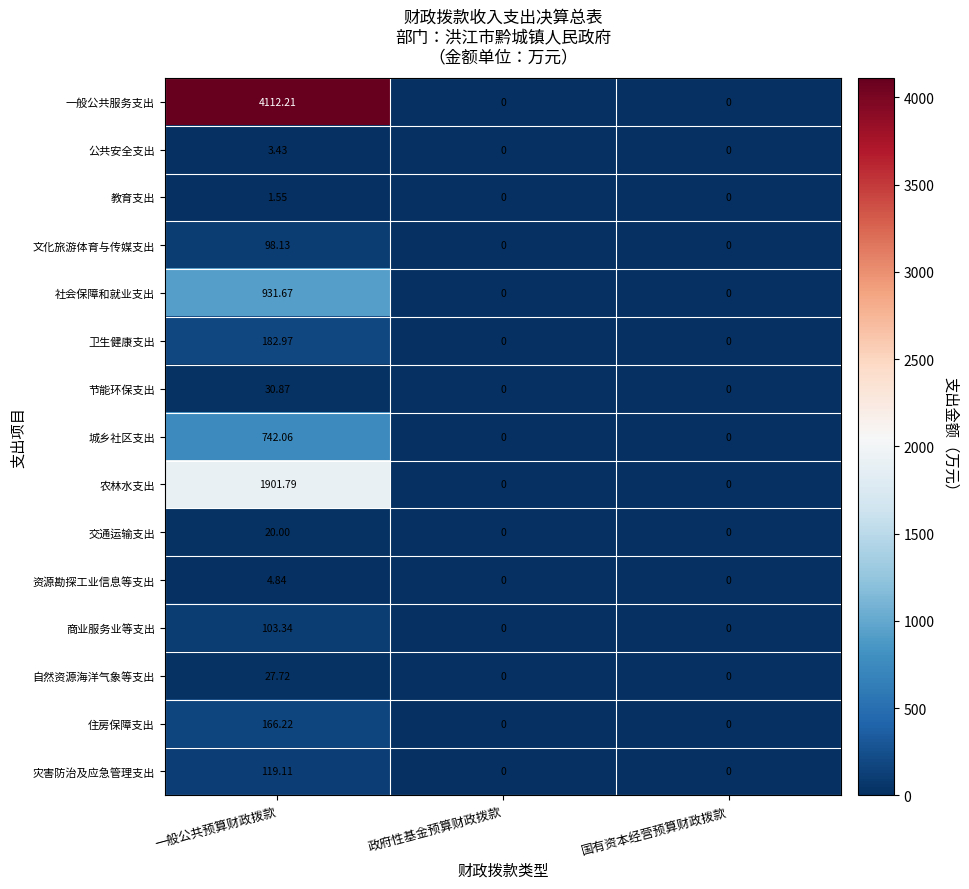

Which series has the largest total across all categories?

一般公共服务支出